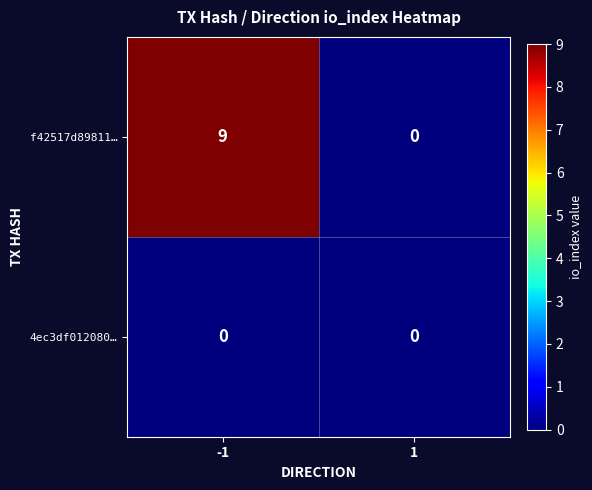

List the labels in order of f42517d89811… value, smallest first.

1, -1